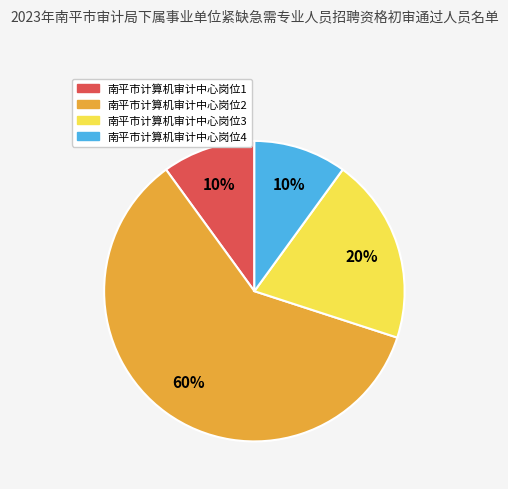

To the nearest percent, what is the average slice percentage?

25%